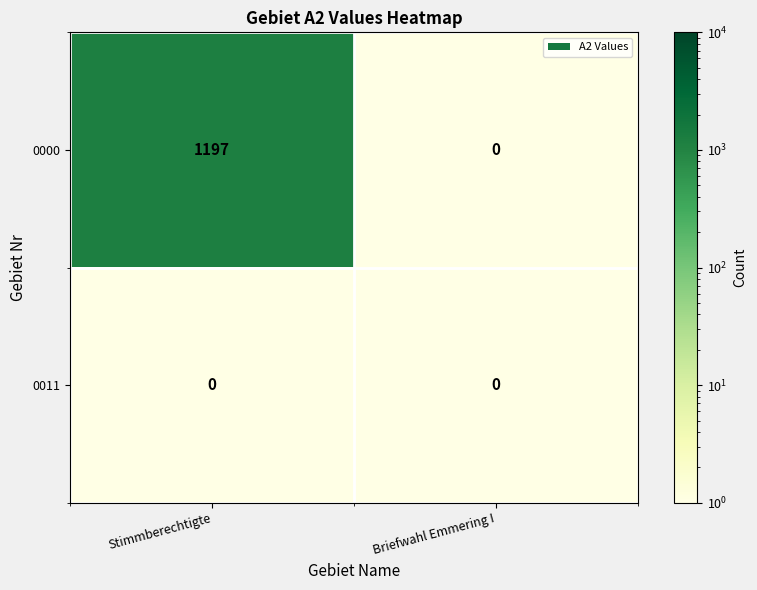

At which category is the sum across all series the highest?

Stimmberechtigte